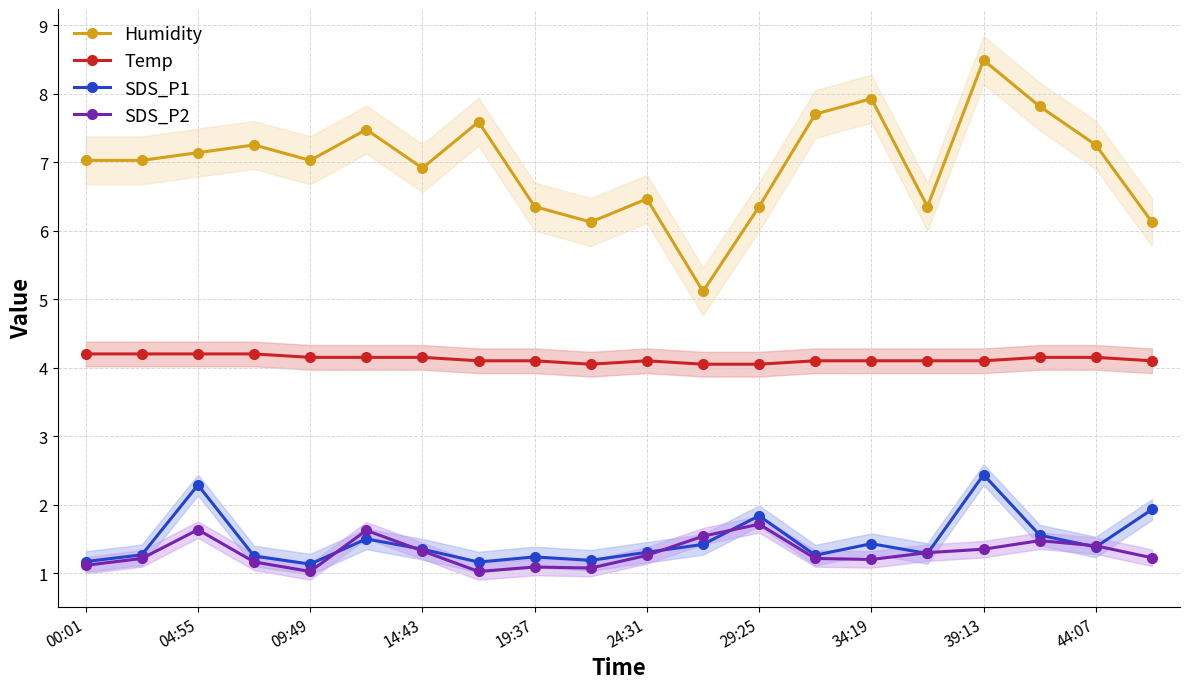

What is the lowest value of the Humidity series?

5.1